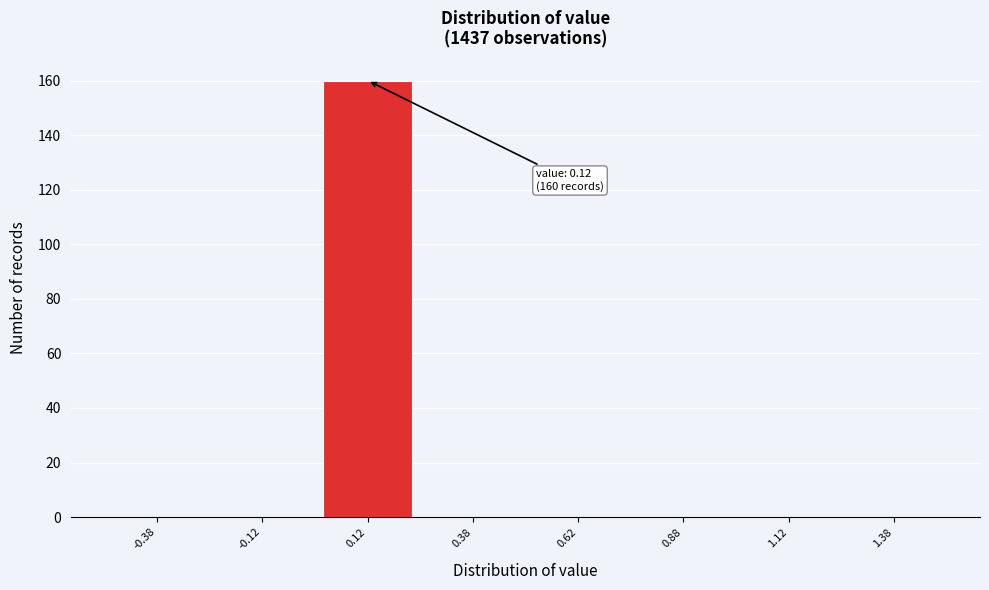

Which range on the x-axis has the tallest bar?

0.00 to 0.25